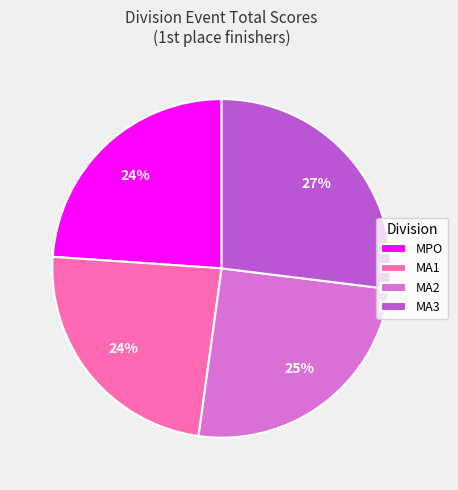

To the nearest percent, what is the difference between the largest and smallest slice percentages?

3%